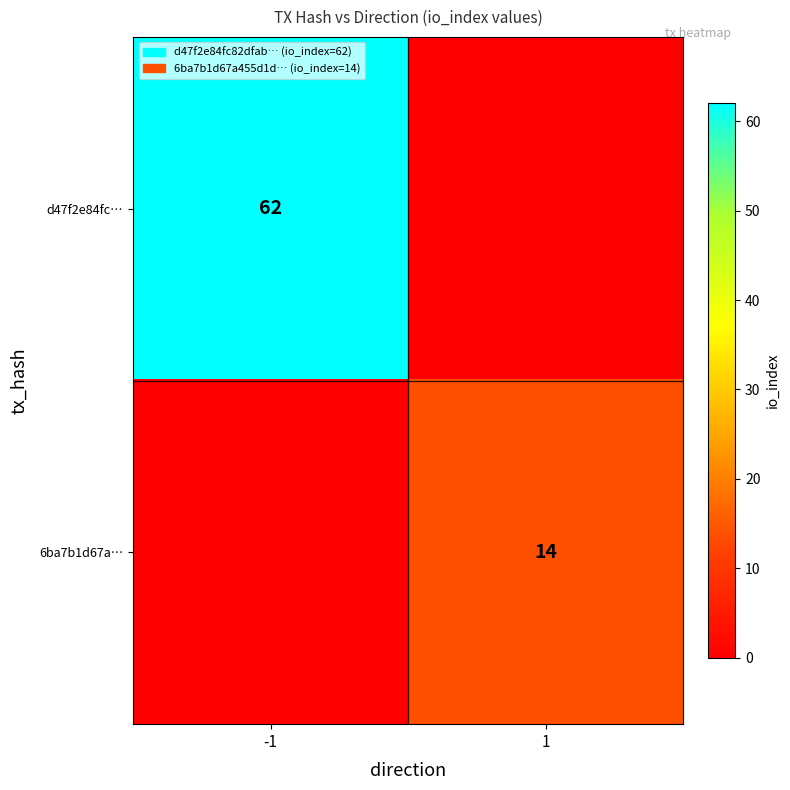

True or false: d47f2e84fc… has a value of 27 at -1.

False